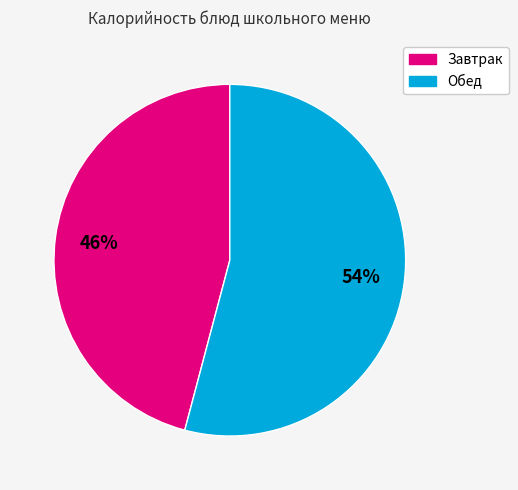

Is there a majority slice in this chart?

Yes